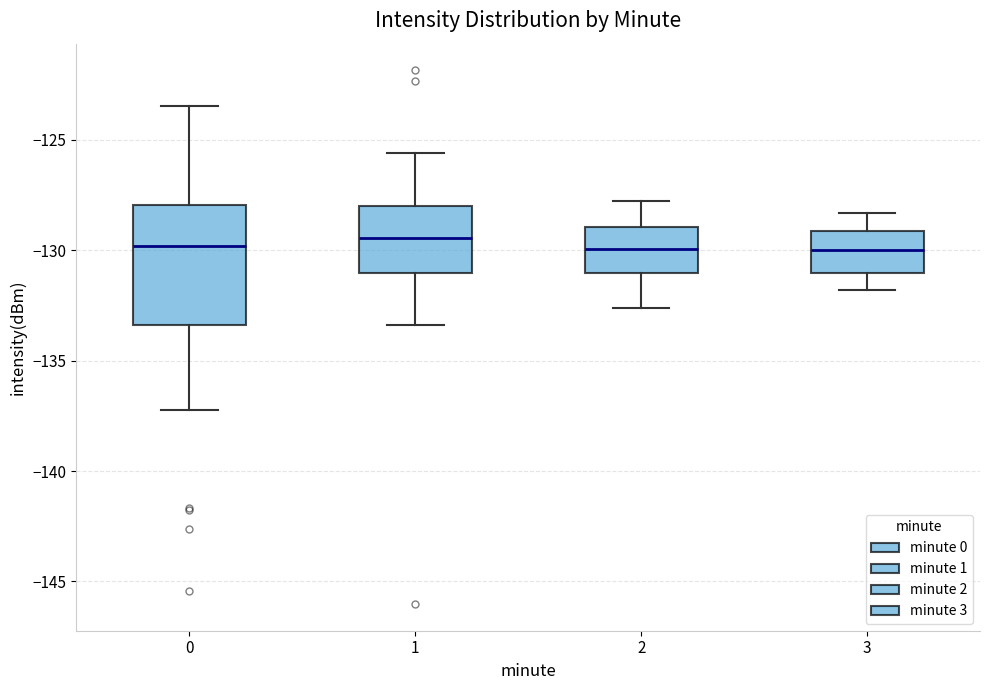

Reading left to right, transcribe this box plot: for each box, give where its median line is, the range the box spans, and where its two whiskers end, as read against the y-axis. The values are not printed on the chart, so give them approximately, as read against the axis.

0: median -130.0, box -133.5 to -128.0, whiskers -137.0 to -123.5
1: median -129.5, box -131.0 to -128.0, whiskers -133.5 to -125.5
2: median -130.0, box -131.0 to -129.0, whiskers -132.5 to -128.0
3: median -130.0, box -131.0 to -129.0, whiskers -132.0 to -128.5